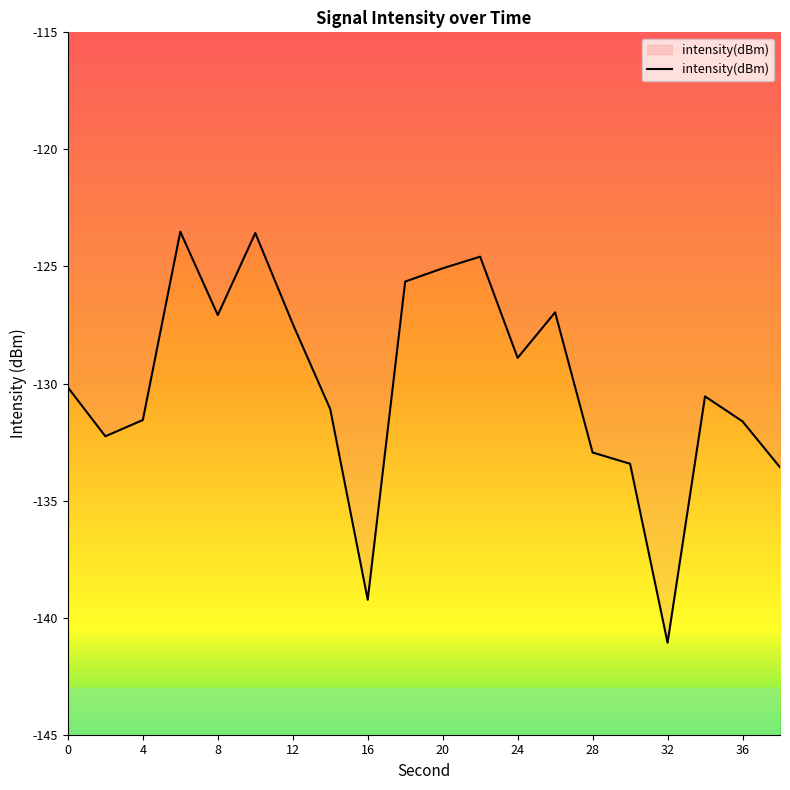

What is the smallest value displayed?

-141.1